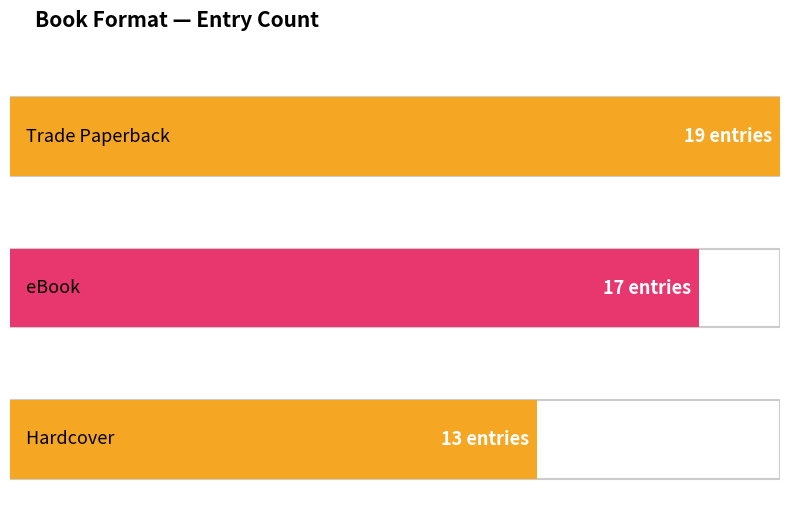

Are the bars grouped side by side (vs. stacked)?

No